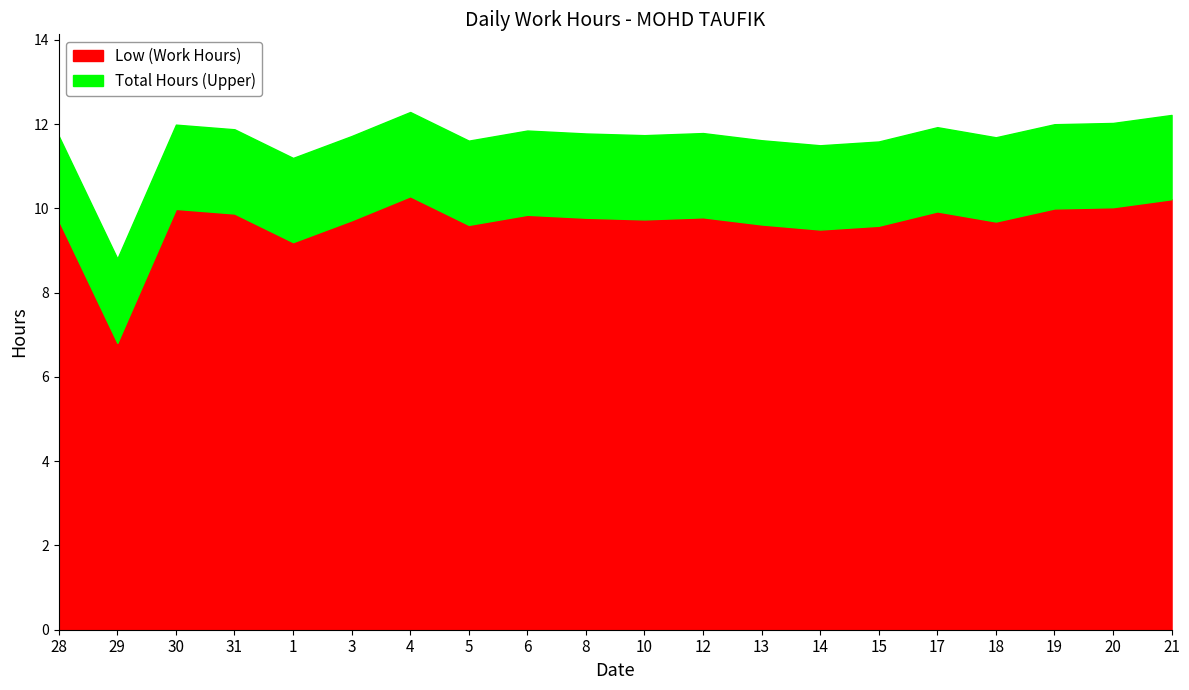

At which category is the sum across all series the highest?

4